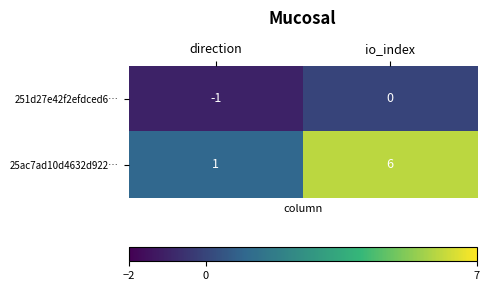

What is the greatest value displayed?

6